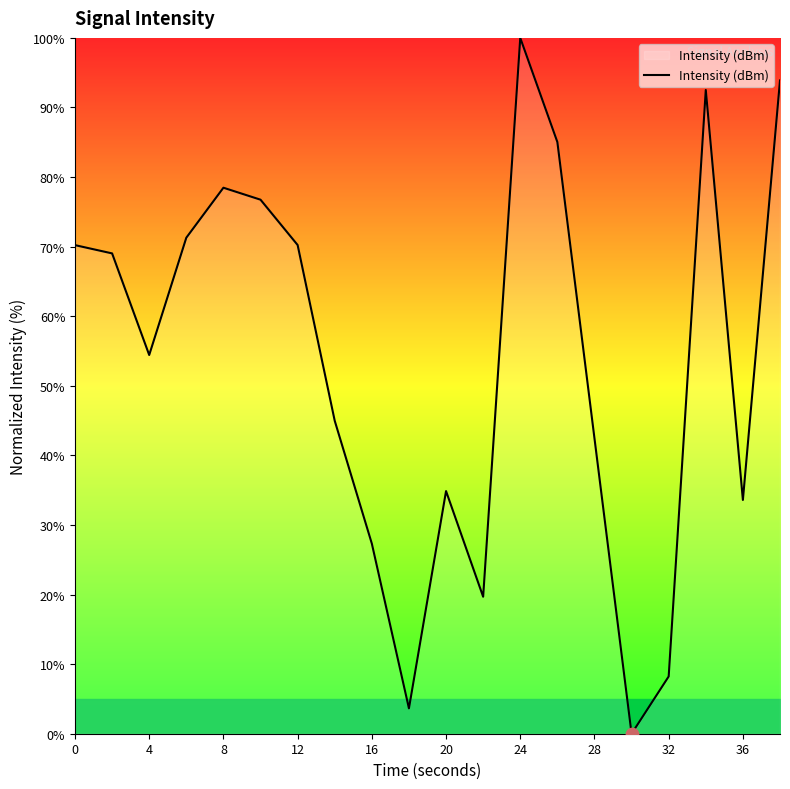

What is the difference between the maximum and minimum values?

100.0